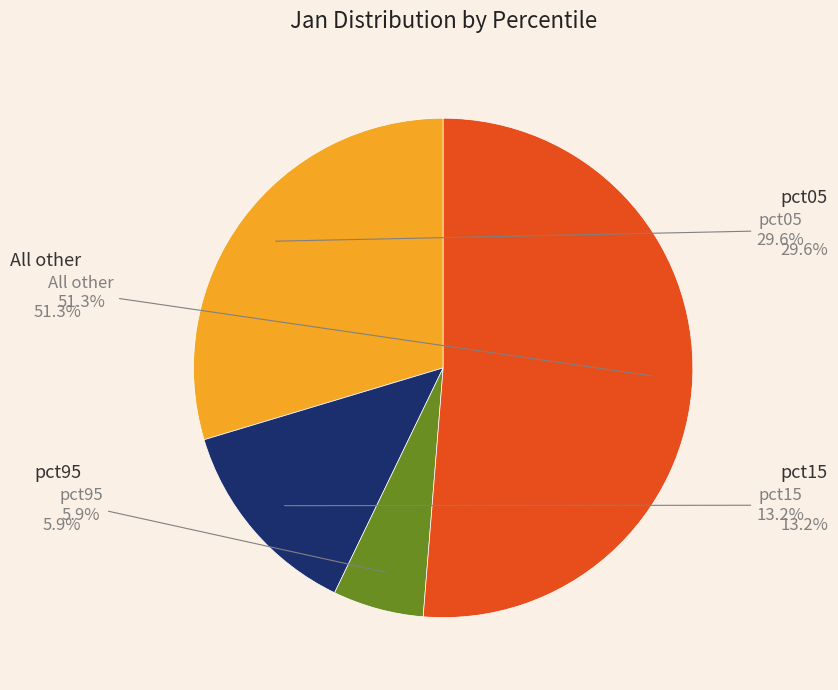

Is there any slice that represents more than half of the pie?

Yes